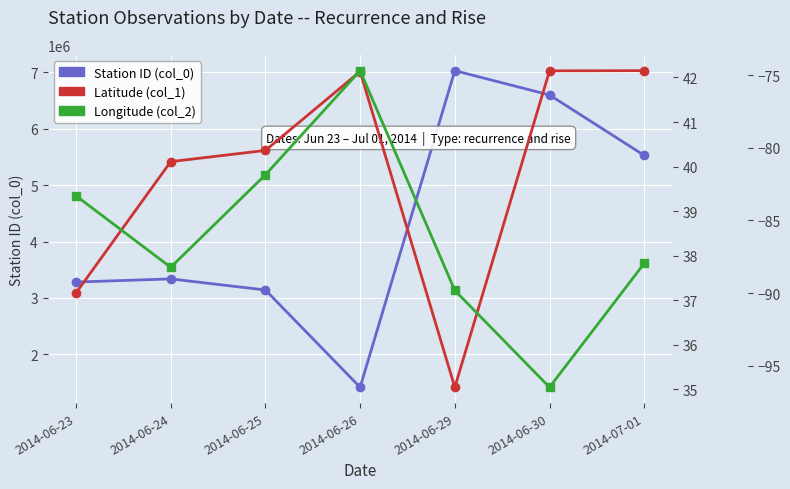

Where is the first local minimum for Station ID (col_0)?

2014-06-26